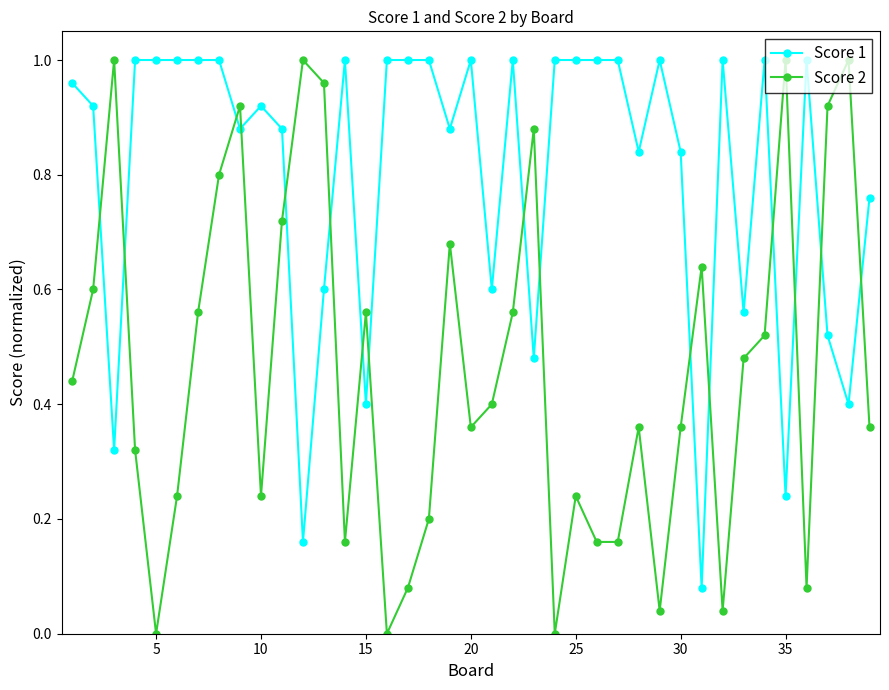

Which series has the widest spread of values?

Score 2